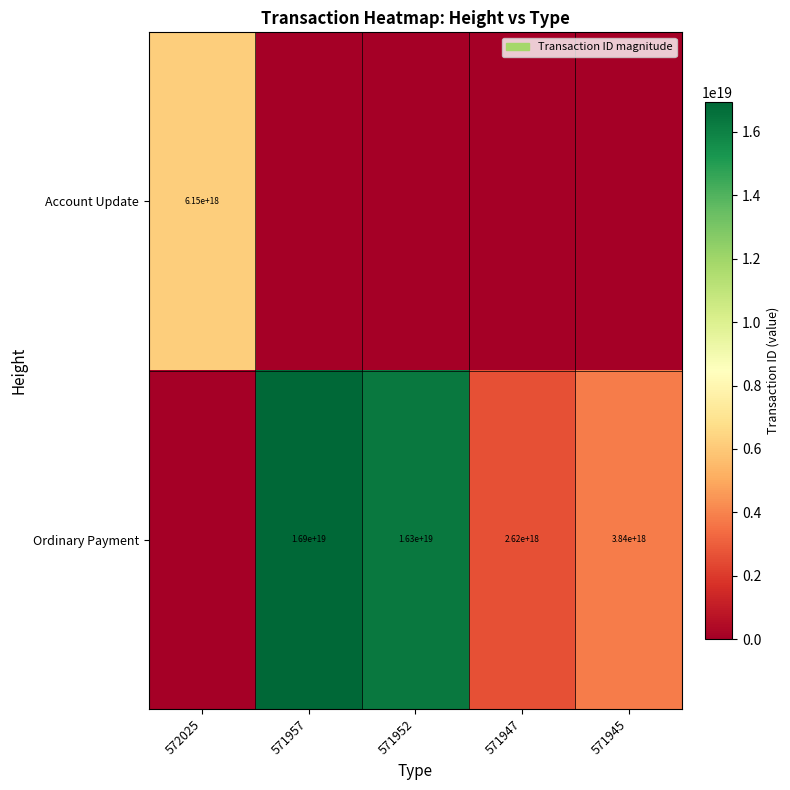

The value of Account Update at 572025 is 6150000000000000000. True or false?

True